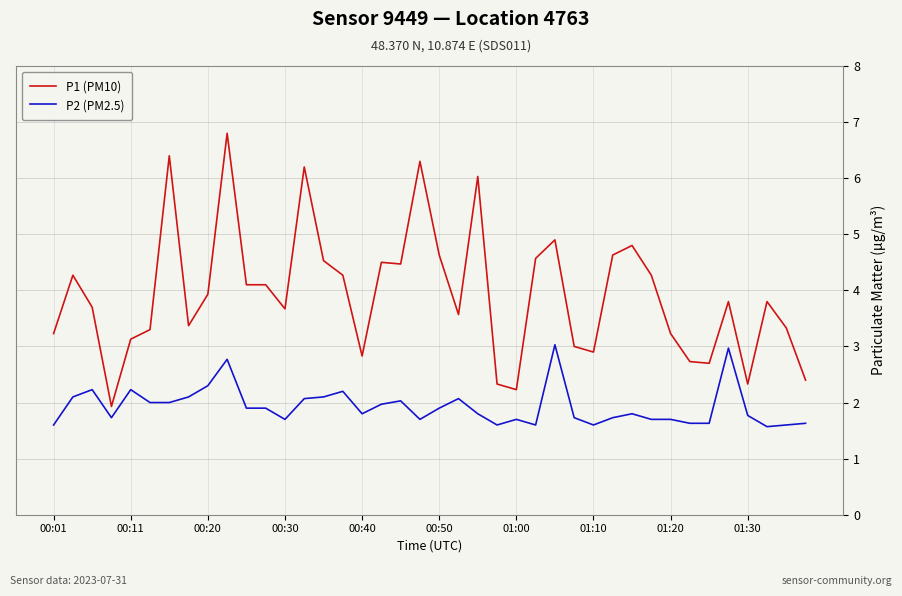

What is the difference between the maximum and minimum values in the P2 (PM2.5) series?

1.5